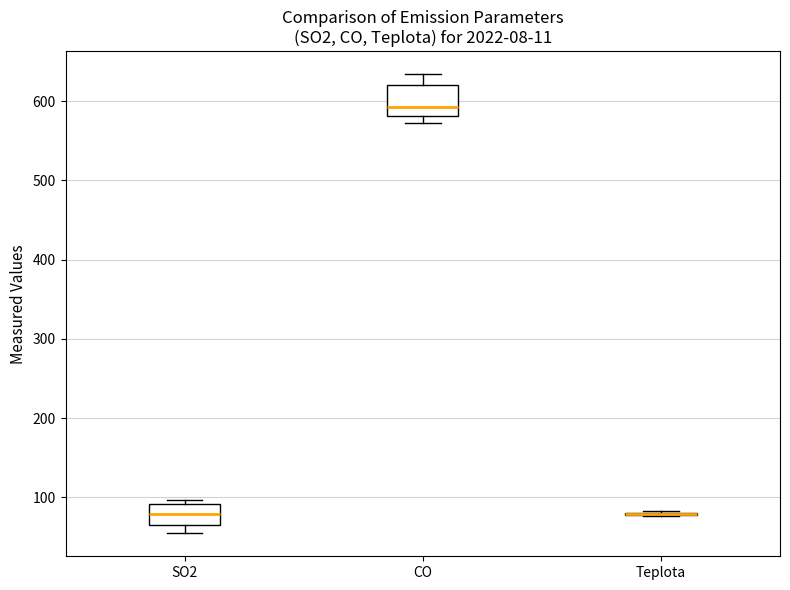

Where is the lower edge of the box for SO2 on the y-axis? The values are not printed on the chart, so give them approximately, as read against the axis.

60